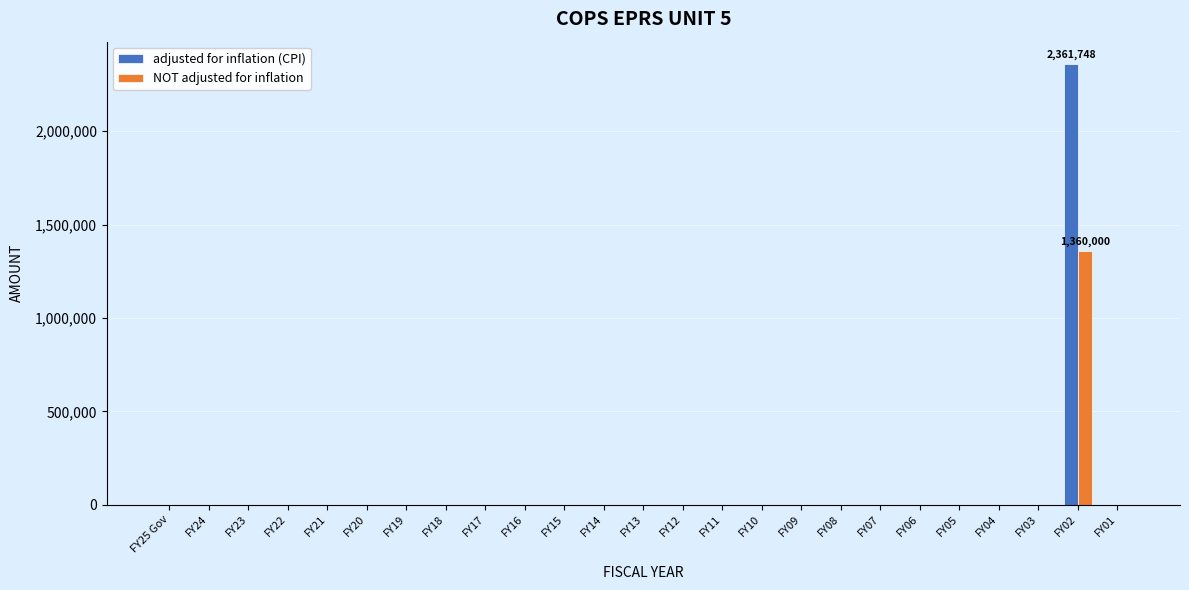

Which label corresponds to the largest value in the chart?

FY02